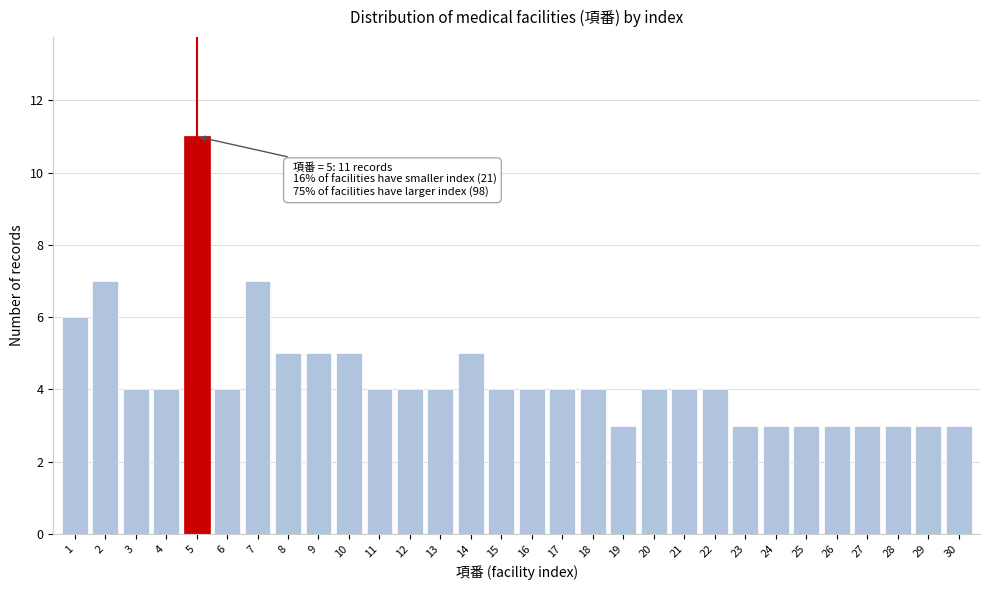

Reading left to right, extract all data points from this chart.

6	7	4	4	11	4	7	5	5	5	4	4	4	5	4	4	4	4	3	4	4	4	3	3	3	3	3	3	3	3